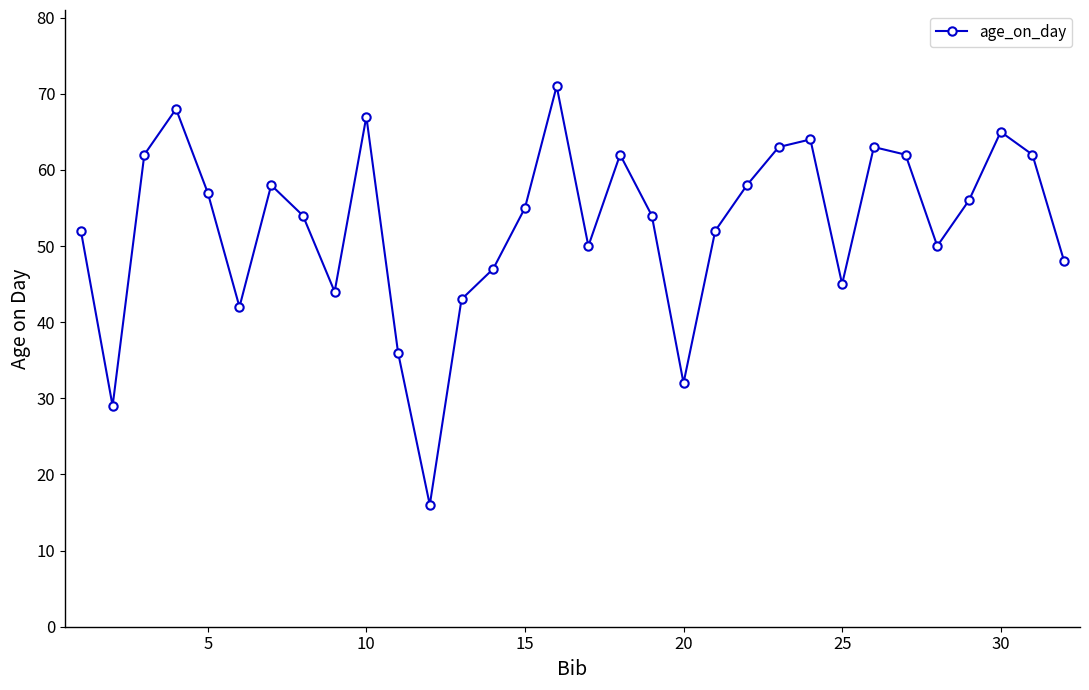

True or false: the data has more than 0 interior local peaks.

True